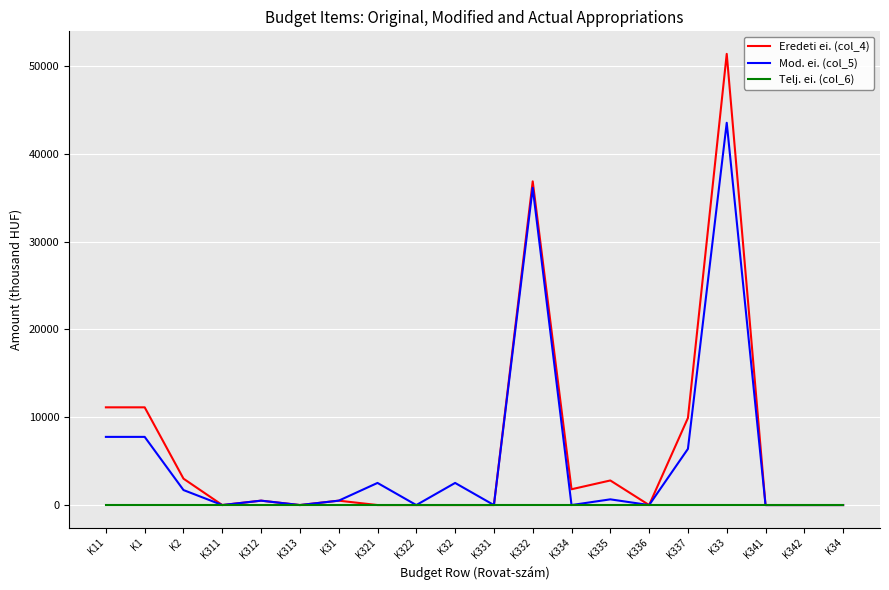

What is the average value of the Eredeti ei. (col_4) series?

6453